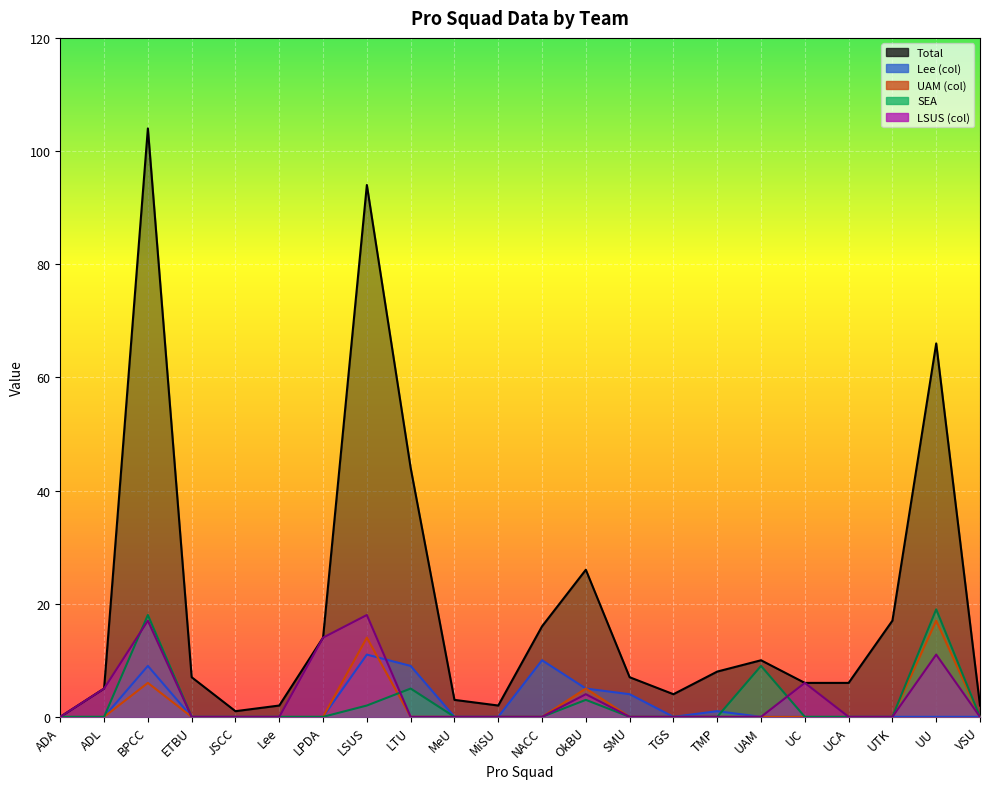

True or false: LSUS (col) has more than 2 interior local peaks.

True